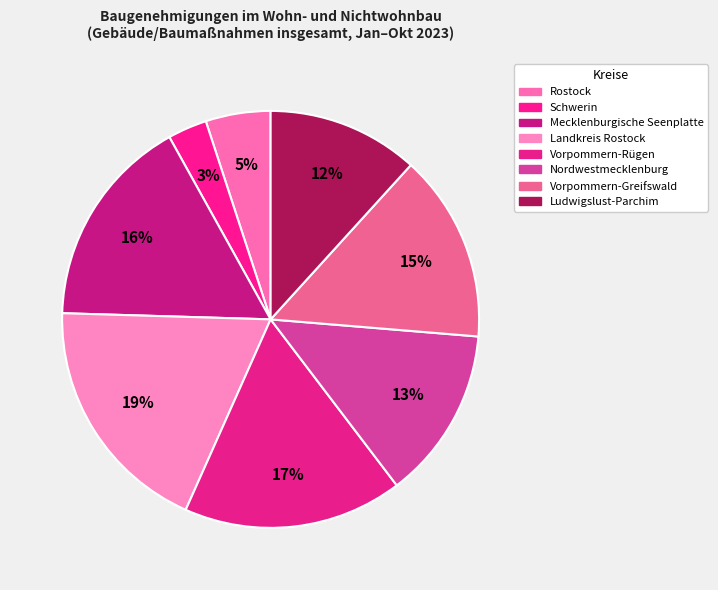

True or false: Rostock accounts for 13% of the total.

False